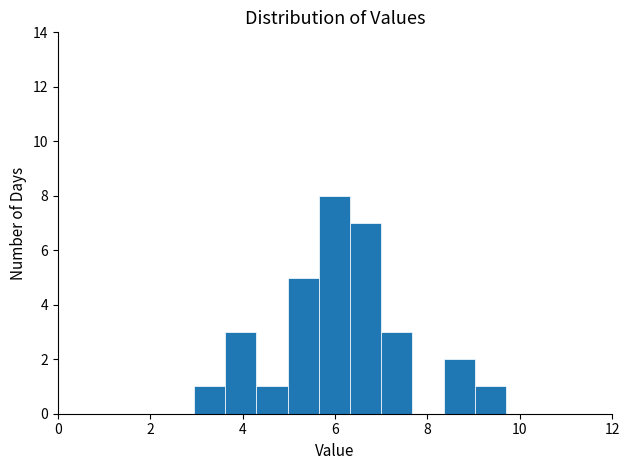

Read against the x-axis, roughly where is the centre of the tallest bar?

6.0